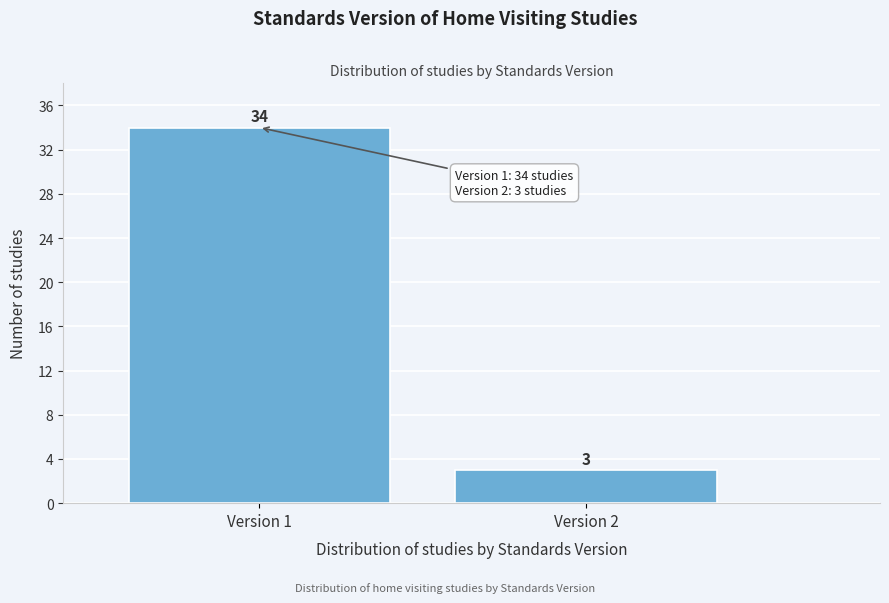

Reading left to right, list all the values displayed in this chart.

34	3